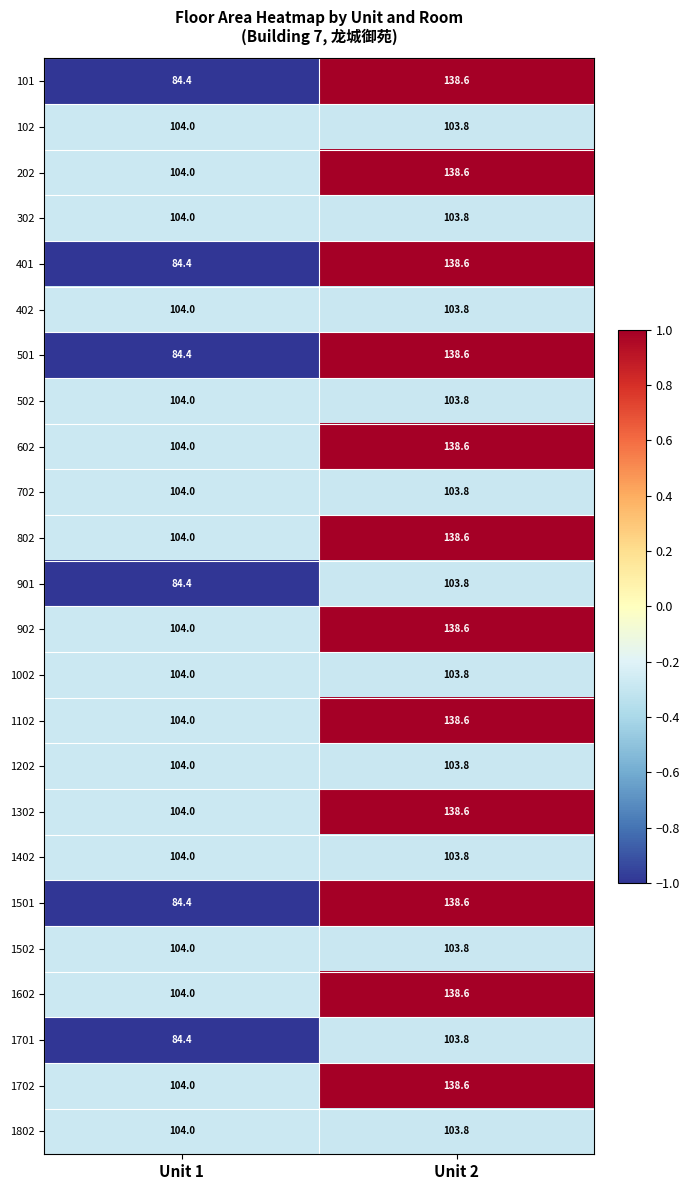

At which category is the sum across all series the highest?

Unit 2